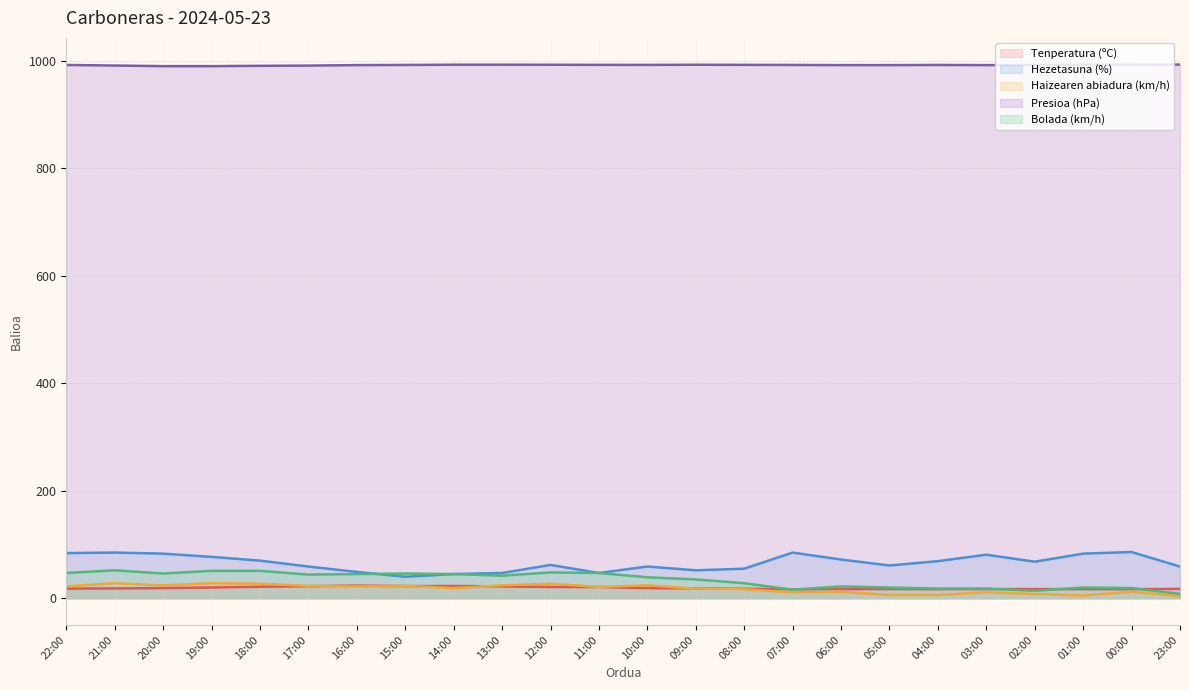

Reading left to right, what are all the values shown in this chart?

Tenperatura (ºC): 22:00=17.9	21:00=18.3	20:00=18.9	19:00=20.0	18:00=21.4	17:00=22.4	16:00=23.6	15:00=22.6	14:00=22.8	13:00=22.1	12:00=21.0	11:00=20.9	10:00=18.9	09:00=18.4	08:00=17.7	07:00=16.6	06:00=17.1	05:00=17.1	04:00=16.9	03:00=17.1	02:00=17.0	01:00=17.0	00:00=16.9	23:00=17.4
Hezetasuna (%): 22:00=84.0	21:00=85.0	20:00=83.0	19:00=77.0	18:00=70.0	17:00=59.0	16:00=49.0	15:00=40.0	14:00=45.0	13:00=47.0	12:00=62.0	11:00=47.0	10:00=59.0	09:00=52.0	08:00=55.0	07:00=85.0	06:00=72.0	05:00=61.0	04:00=69.0	03:00=81.0	02:00=68.0	01:00=83.0	00:00=86.0	23:00=59.0
Haizearen abiadura (km/h): 22:00=22.0	21:00=28.0	20:00=24.0	19:00=28.0	18:00=27.0	17:00=23.0	16:00=22.0	15:00=23.0	14:00=19.0	13:00=24.0	12:00=27.0	11:00=21.0	10:00=24.0	09:00=18.0	08:00=17.0	07:00=11.0	06:00=12.0	05:00=6.0	04:00=6.0	03:00=11.0	02:00=8.0	01:00=5.0	00:00=12.0	23:00=4.0
Presioa (hPa): 22:00=992.2	21:00=991.1	20:00=990.0	19:00=990.0	18:00=990.6	17:00=991.0	16:00=991.9	15:00=992.2	14:00=992.7	13:00=992.7	12:00=992.6	11:00=992.4	10:00=992.3	09:00=992.6	08:00=992.4	07:00=992.2	06:00=991.9	05:00=991.9	04:00=992.2	03:00=991.9	02:00=992.3	01:00=992.6	00:00=992.8	23:00=992.9
Bolada (km/h): 22:00=47.0	21:00=52.0	20:00=46.0	19:00=51.0	18:00=51.0	17:00=44.0	16:00=45.0	15:00=46.0	14:00=45.0	13:00=42.0	12:00=48.0	11:00=47.0	10:00=39.0	09:00=35.0	08:00=28.0	07:00=16.0	06:00=22.0	05:00=20.0	04:00=18.0	03:00=18.0	02:00=14.0	01:00=20.0	00:00=19.0	23:00=8.0